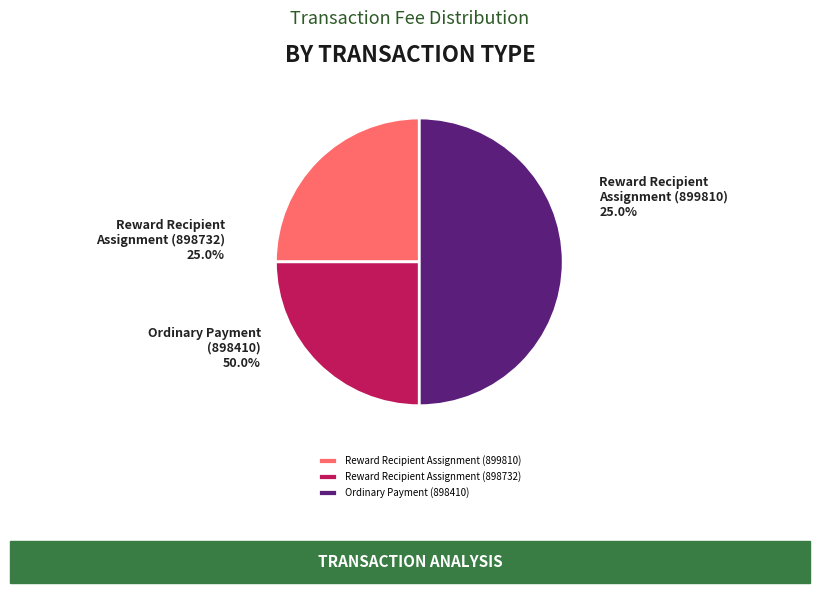

Which slice is the smallest?

Reward Recipient Assignment (899810)